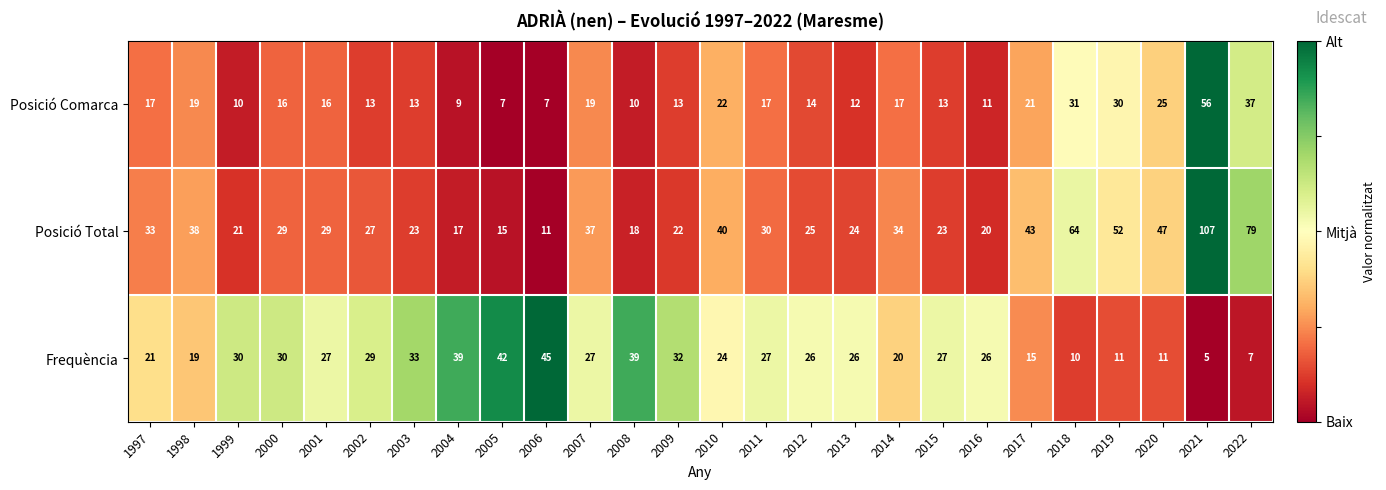

At which category is the sum across all series the highest?

2021